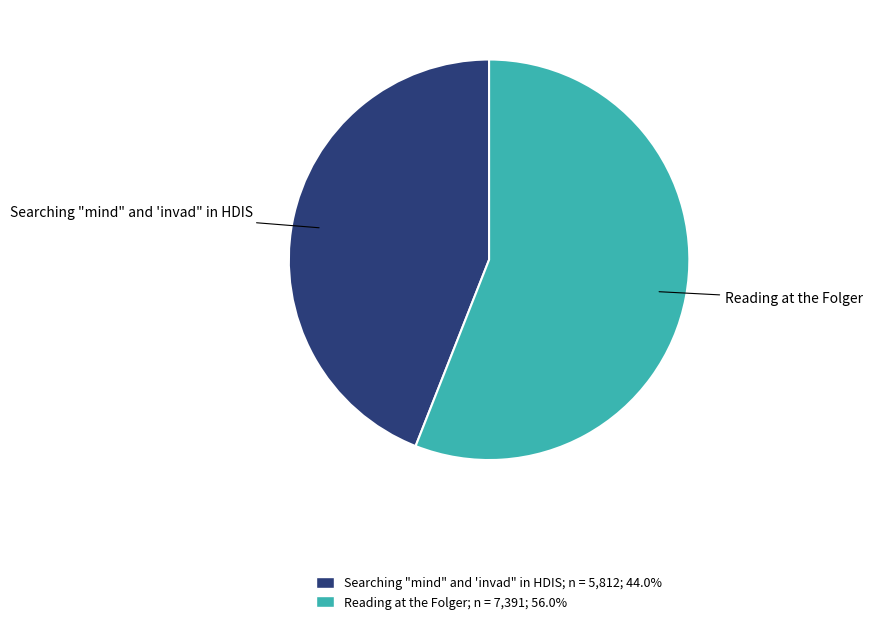

Is it true that Searching "mind" and 'invad" in HDIS is 34% of the pie?

False